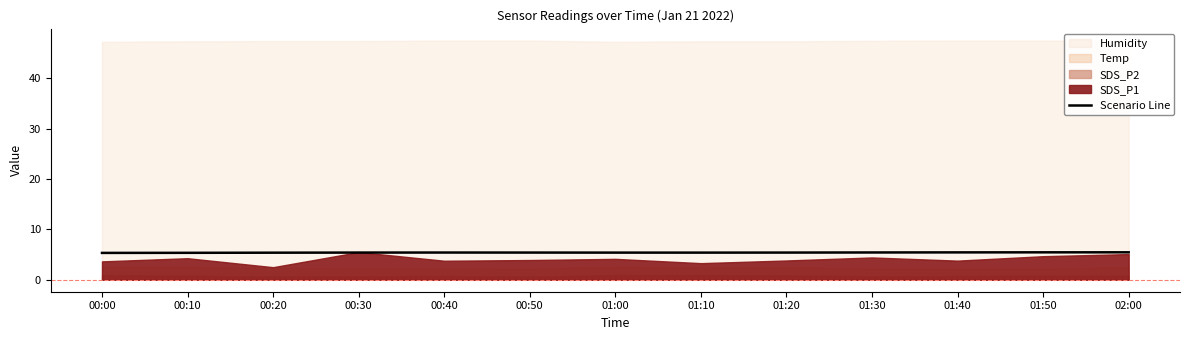

What is the value of the 9th point from the left?

5.4